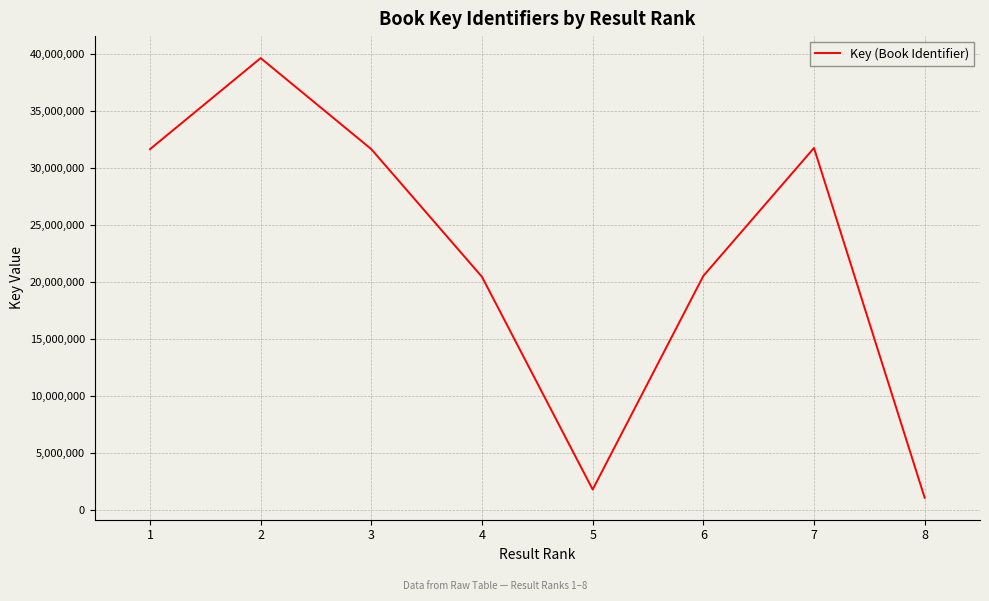

What value does the data have at 8, to the nearest 10?

1065180